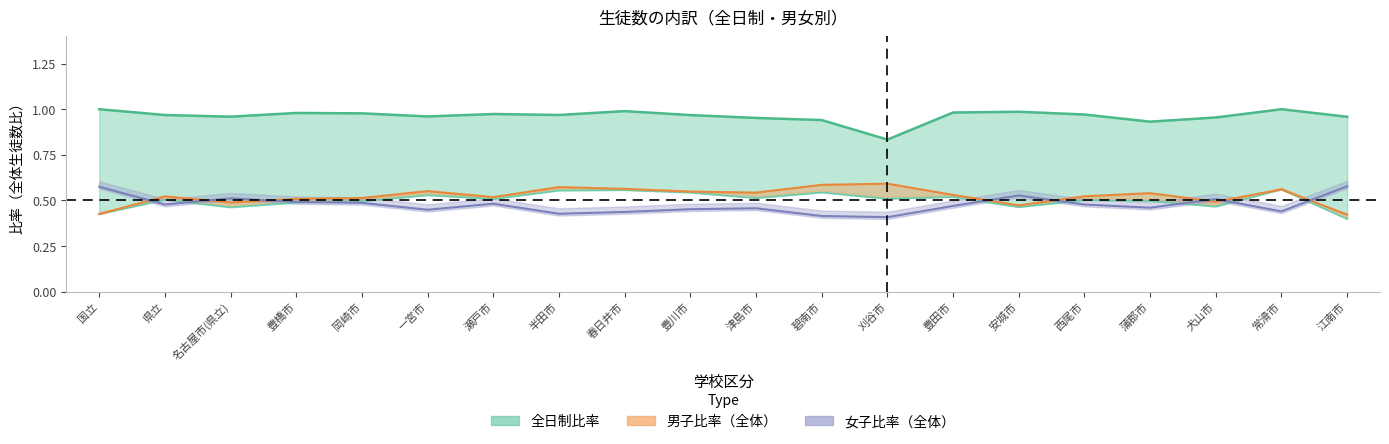

True or false: the data has more than 1 interior local peaks.

True